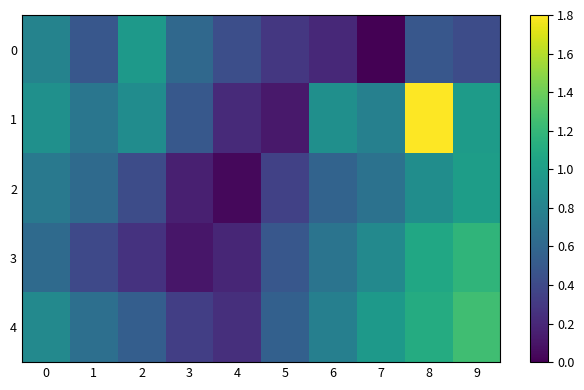

Which series changed the most between 7 and 8?

1